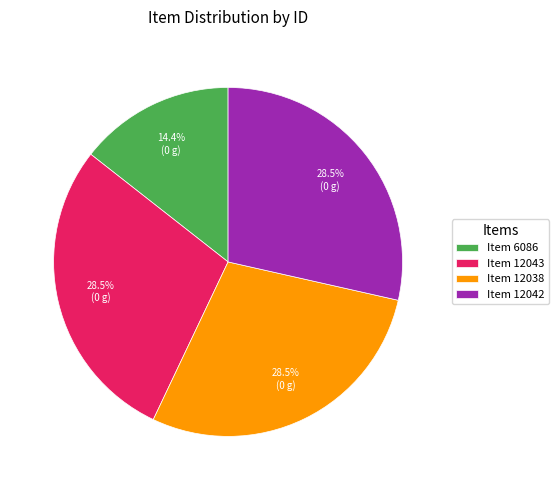

Is Item 12038 the majority of the pie?

No